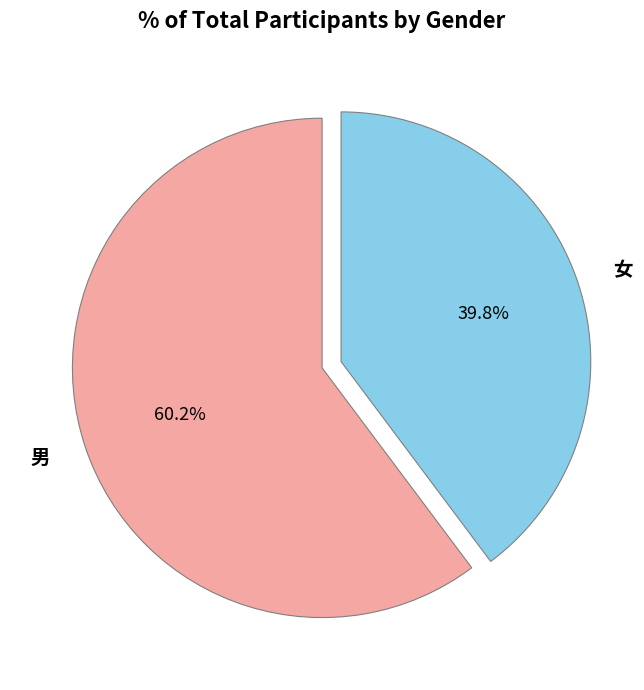

The 男 slice represents 74% of the pie. True or false?

False